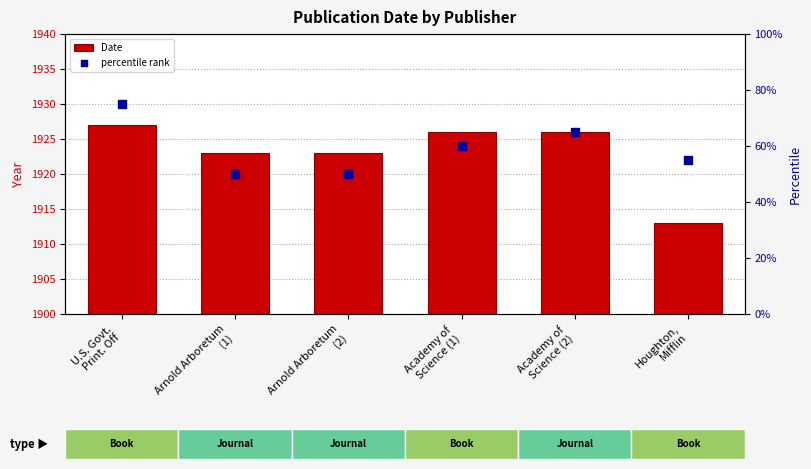

Which series has the largest Y range (max minus min)?

percentile rank